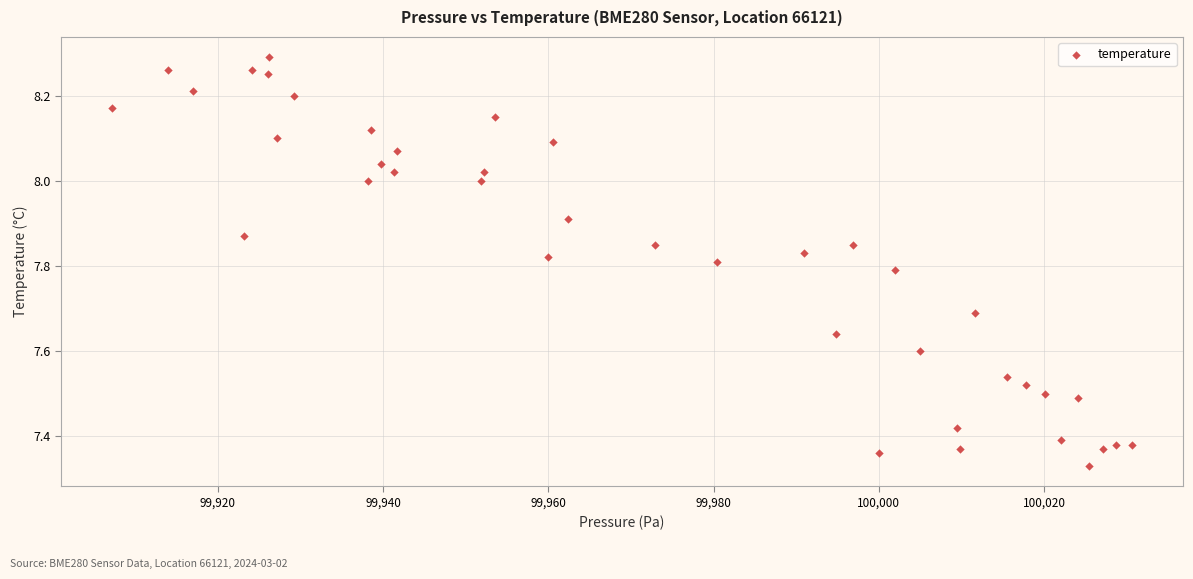

What is the range of Y values (max minus min)?

1.0